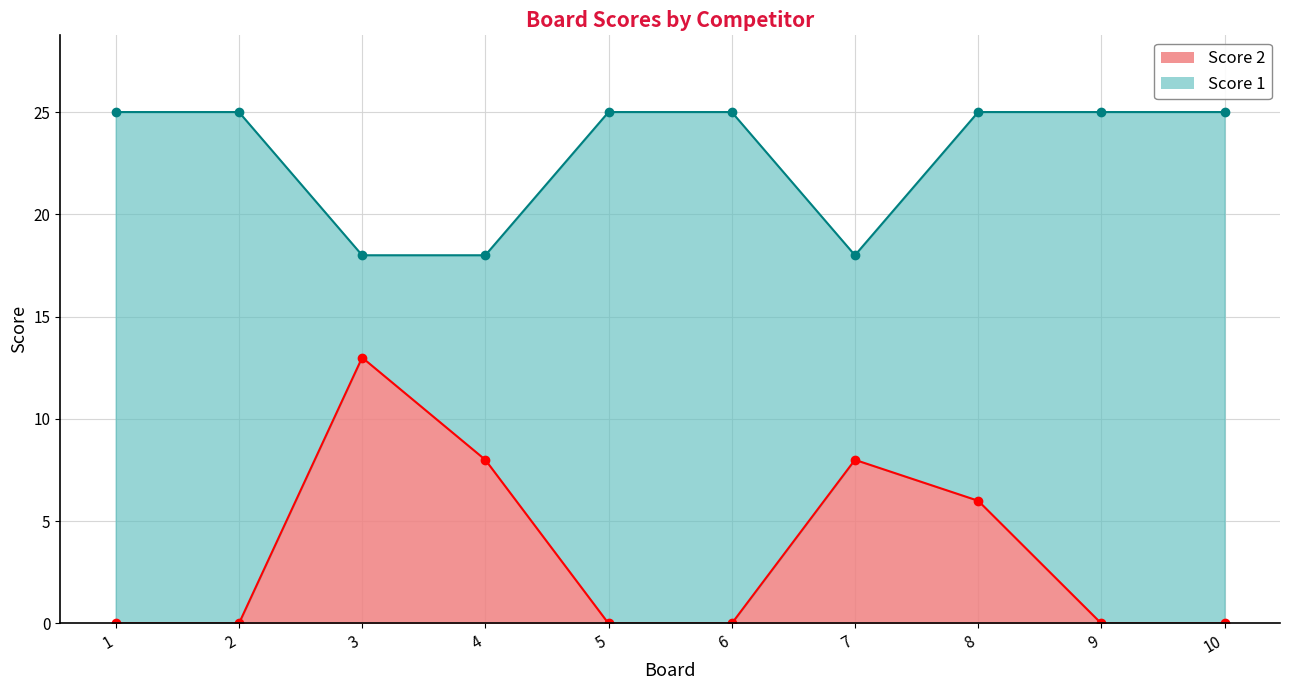

What is the average value of the Score 1 series?

23